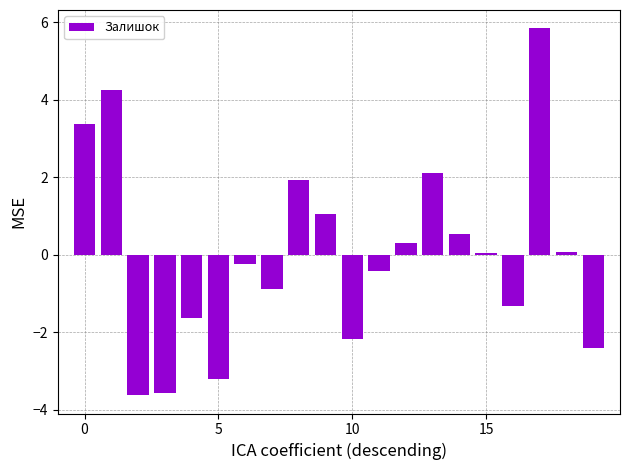

What is the value of the 15th bar from the left?

0.5